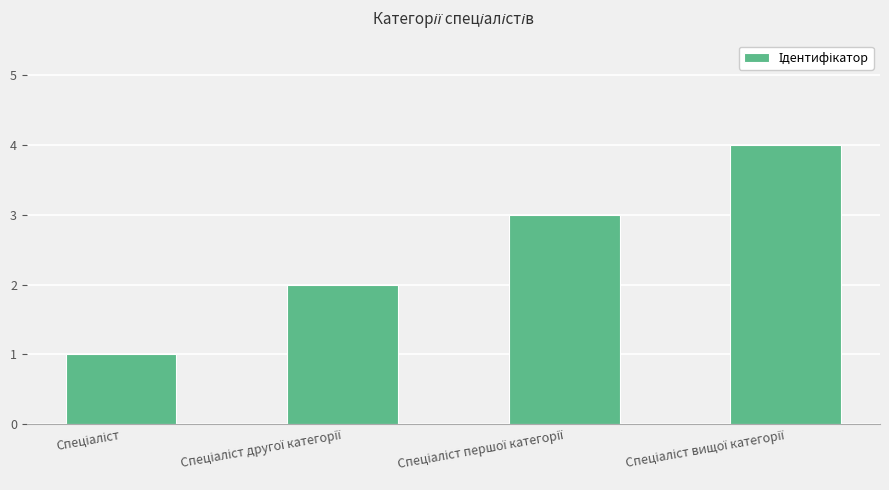

What is the maximum value shown in the chart?

4